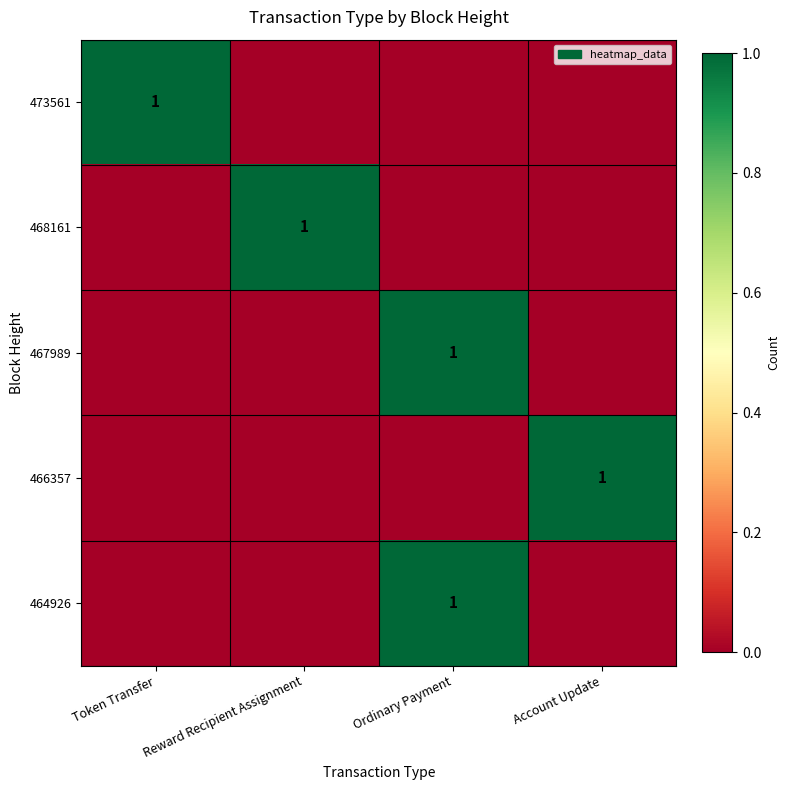

True or false: 467989 has a value of 1 at Ordinary Payment.

True